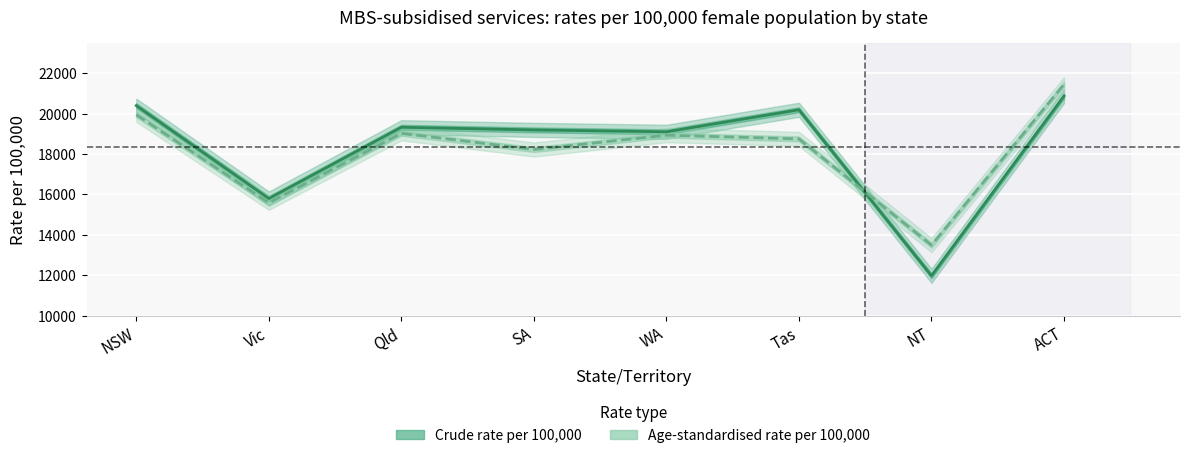

What is the total value across all series at NT?

25462